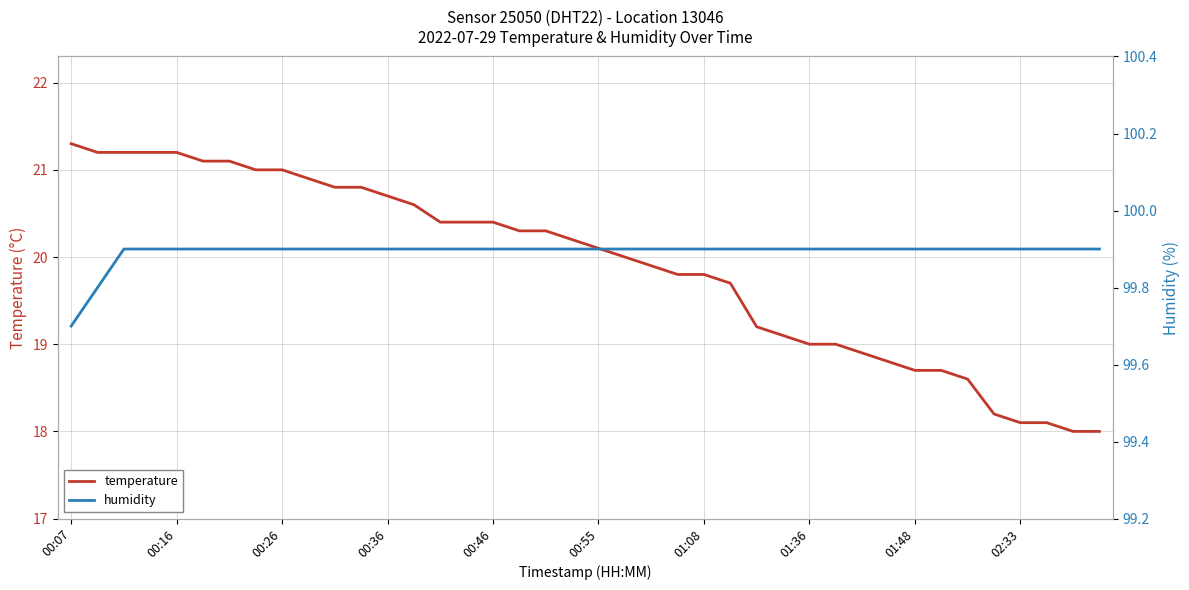

The temperature series shows 31.9 at 00:55. True or false?

False